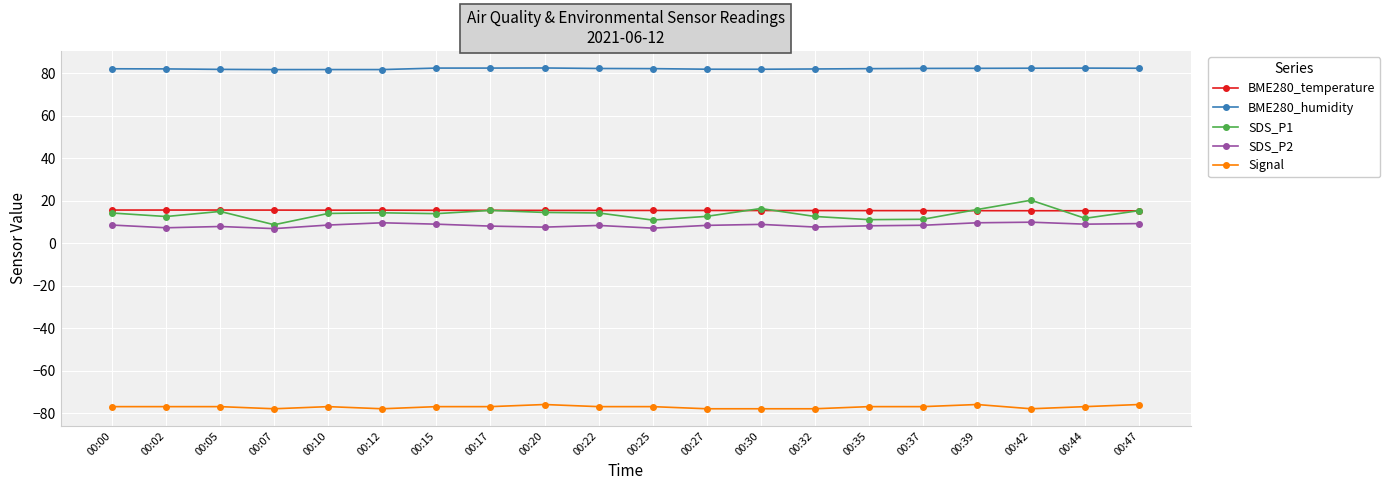

What is the greatest value displayed?

82.5